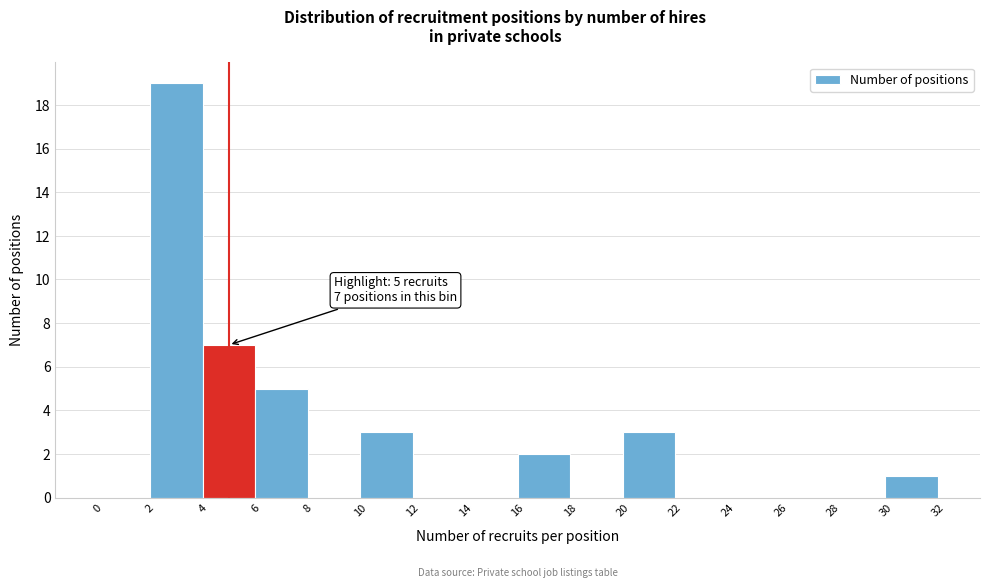

Over which range of the x-axis is the bar tallest?

2 to 4